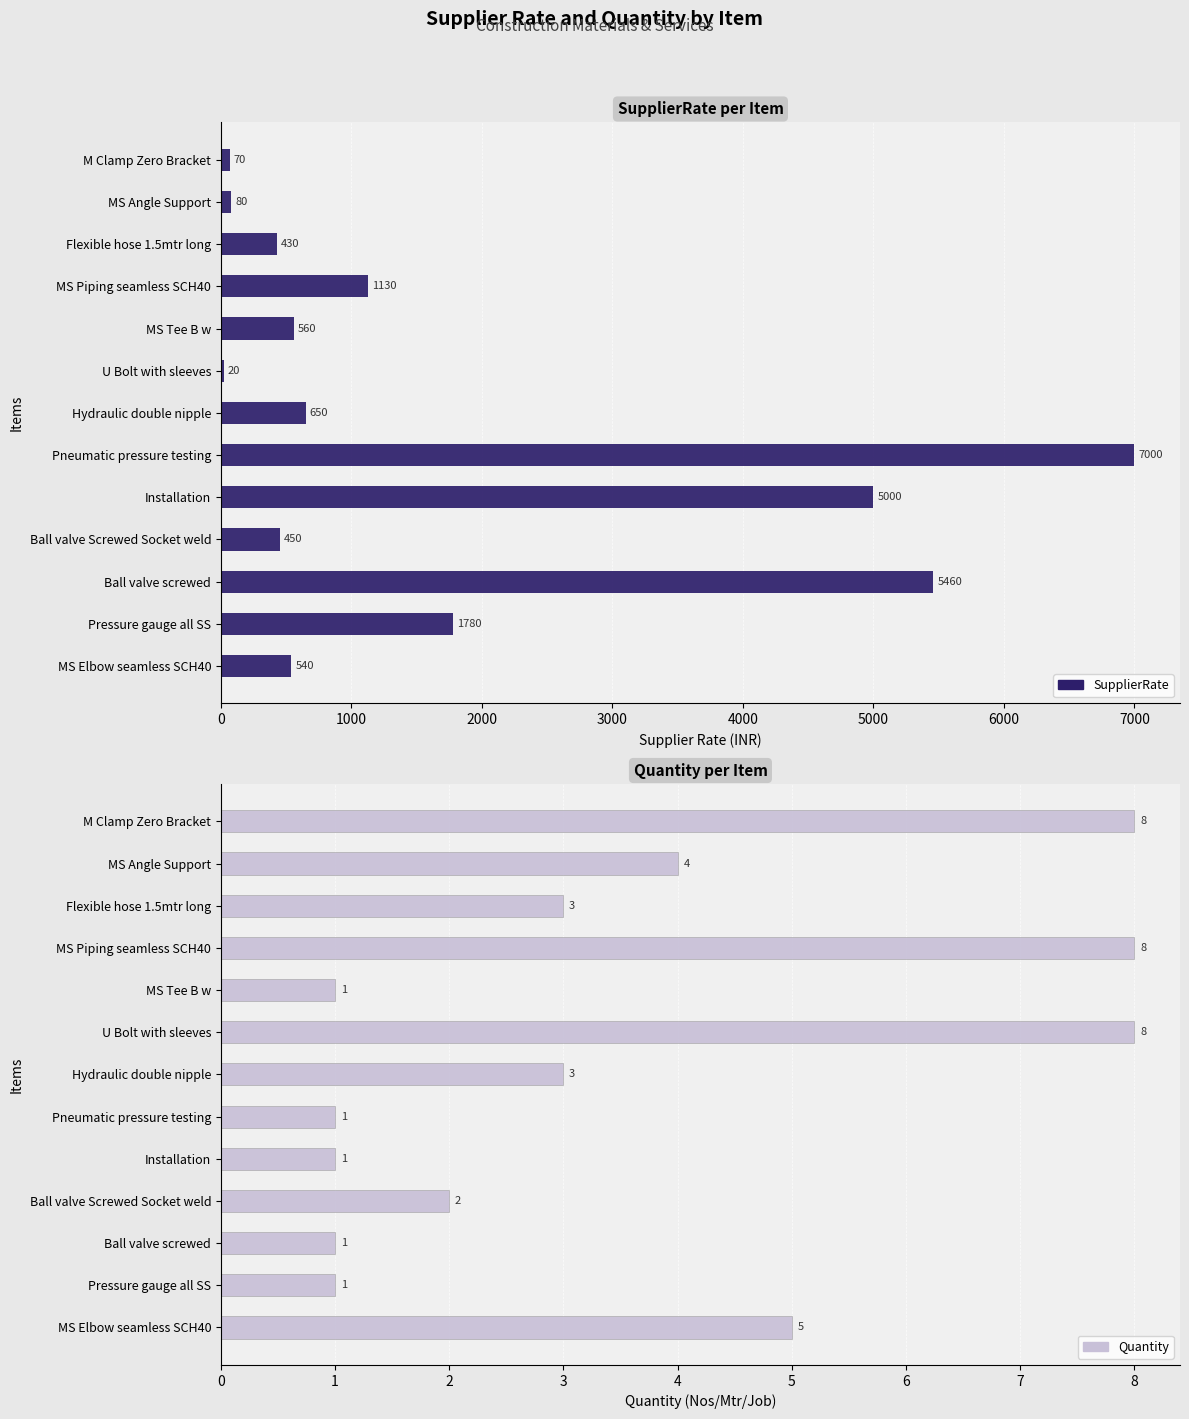

What is the spread (max minus min) of values at Pneumatic pressure testing?

6999